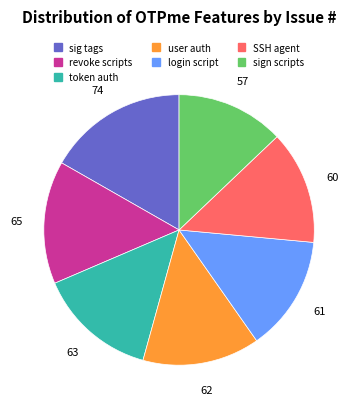

Does any single category account for the majority?

No